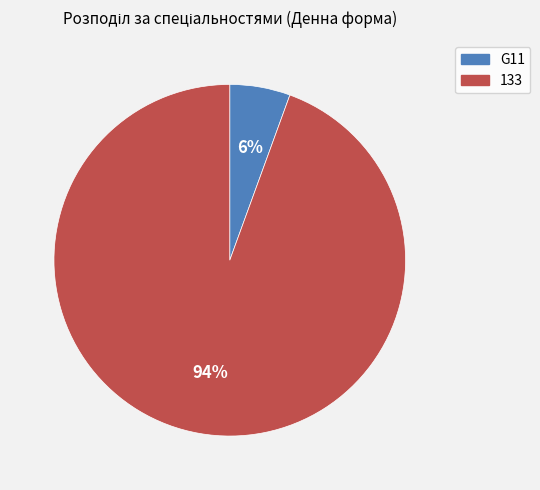

Count the number of slices in the pie.

2